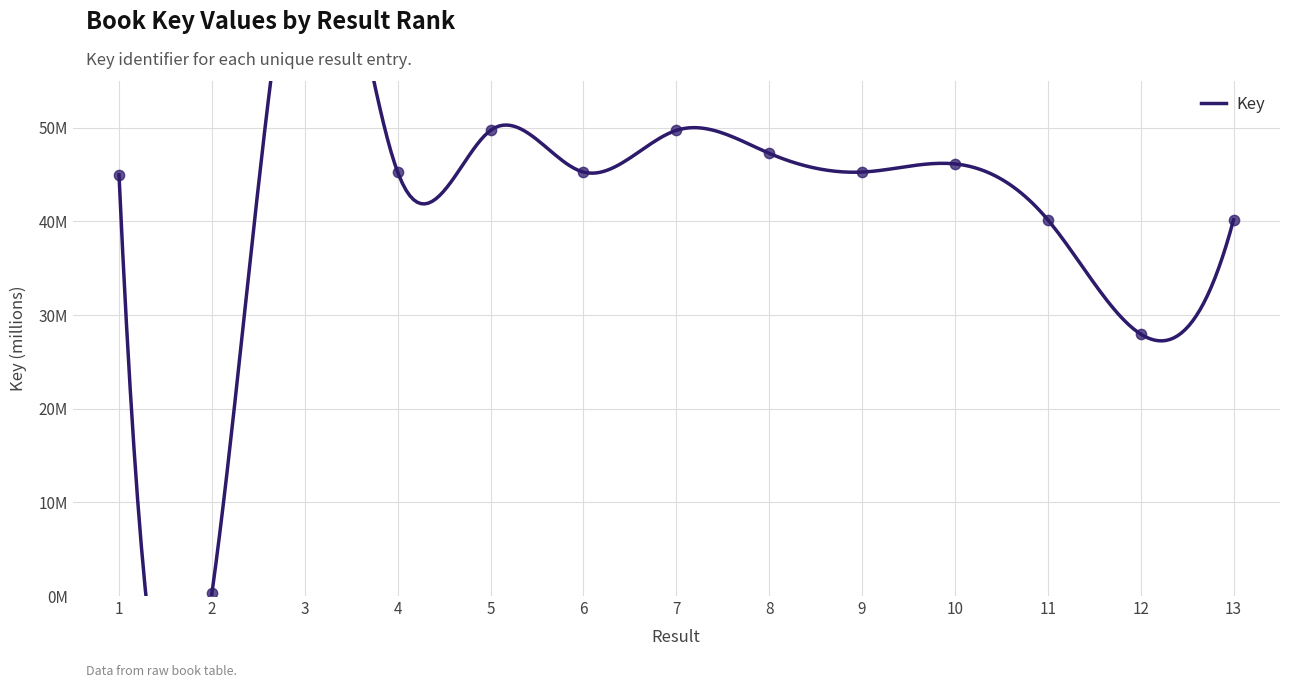

What is the change in value from 2 to 5?

+49.4